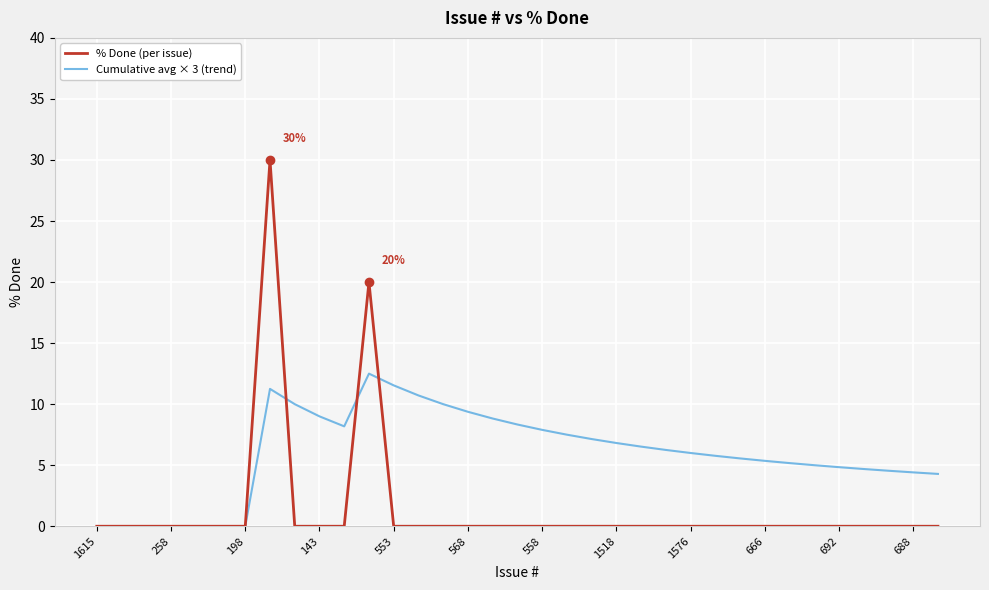

Rank the series by their maximum value, from lowest to highest.

Cumulative avg × 3 (trend), % Done (per issue)